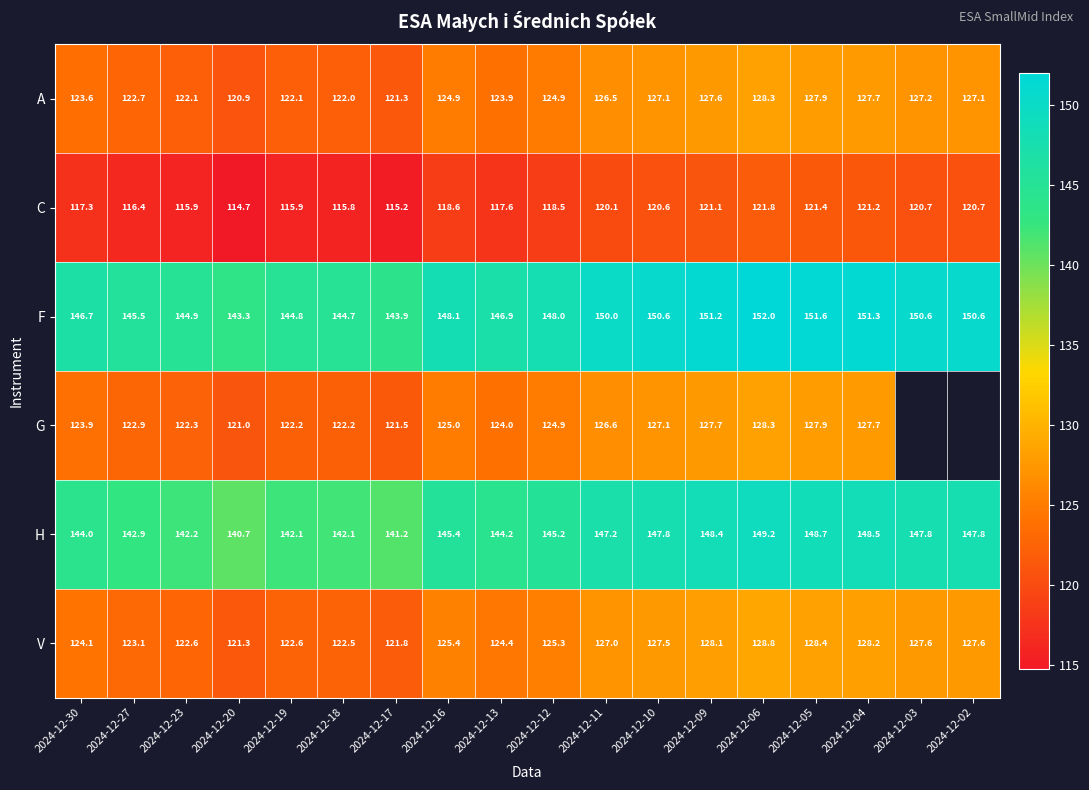

What is the minimum value shown in the chart?

114.7